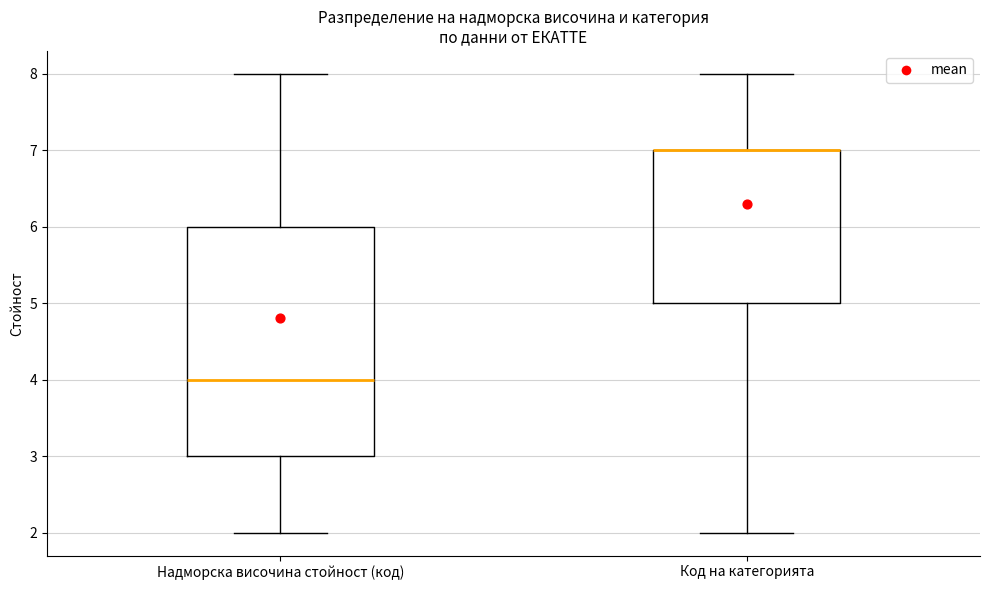

Reading left to right, transcribe this box plot: for each box, give where its median line is, the range the box spans, and where its two whiskers end, as read against the y-axis. The values are not printed on the chart, so give them approximately, as read against the axis.

Надморска височина стойност (код): median 4, box 3 to 6, whiskers 2 to 8
Код на категорията: median 7 (drawn on the box's upper edge), box 5 to 7, whiskers 2 to 8